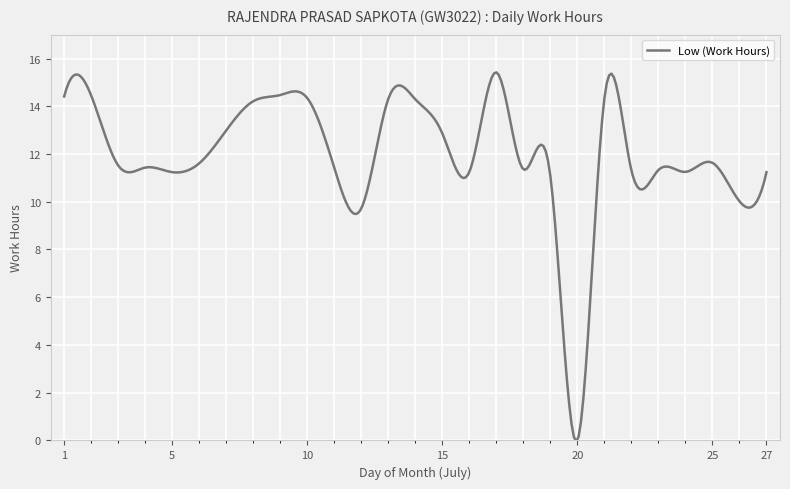

What is the difference between the maximum and minimum values?

15.5